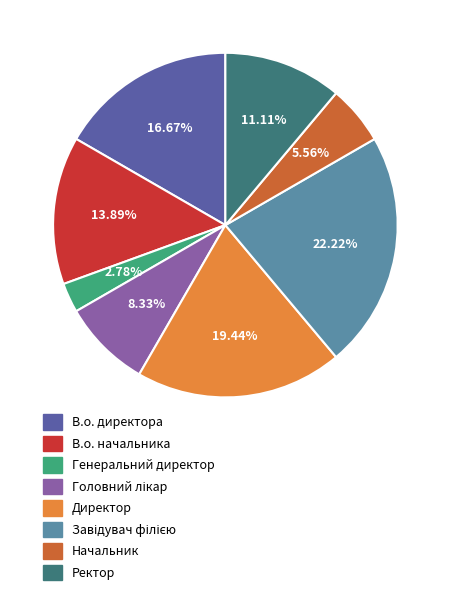

To the nearest percent, what percentage of the pie is Ректор?

11%